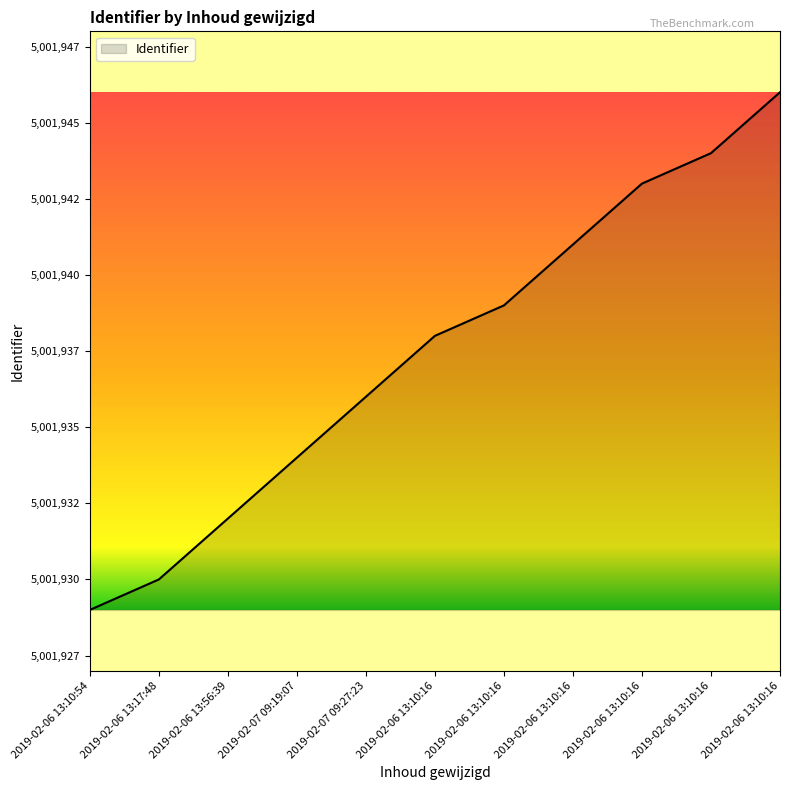

What is the label of the 1st point from the right?

2019-02-06 13:10:16